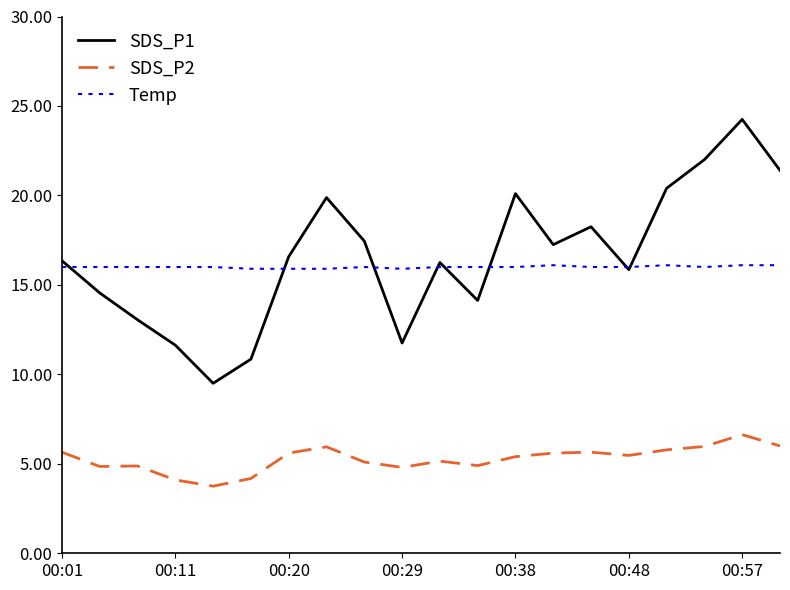

Rank the series by their maximum value, from lowest to highest.

SDS_P2, Temp, SDS_P1